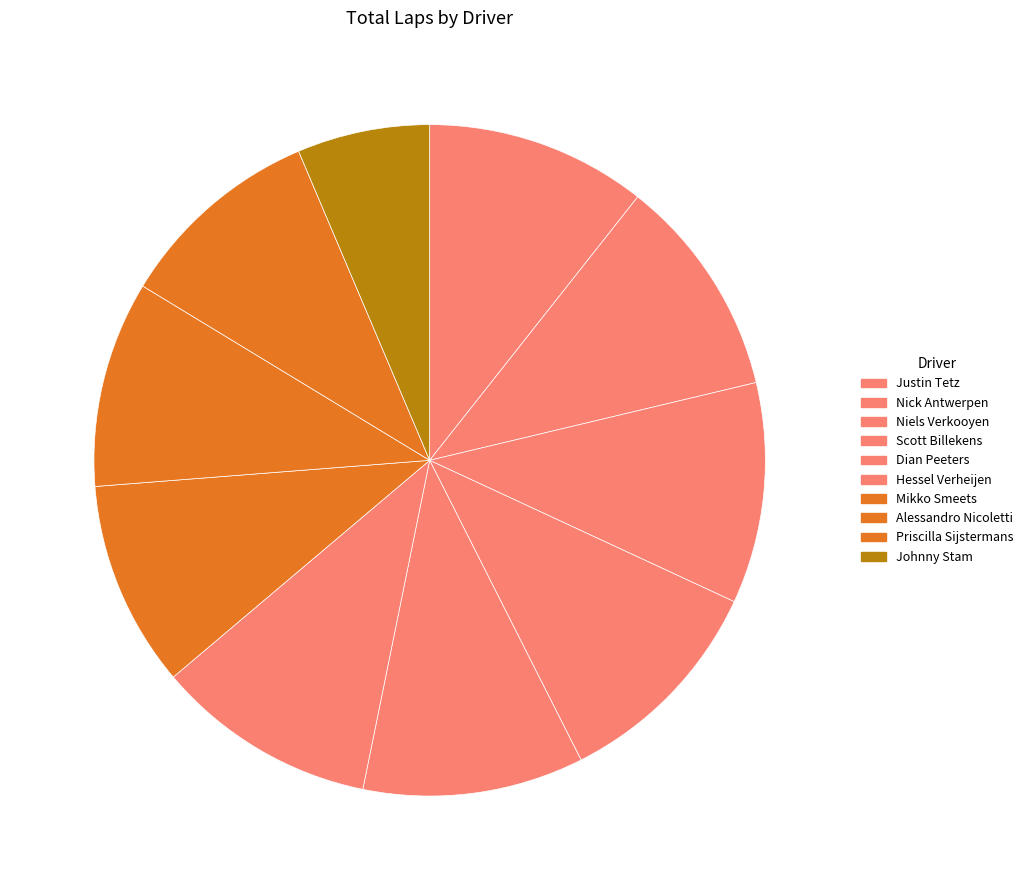

What is the ratio of the value at Nick Antwerpen to the value at Justin Tetz?

1.0